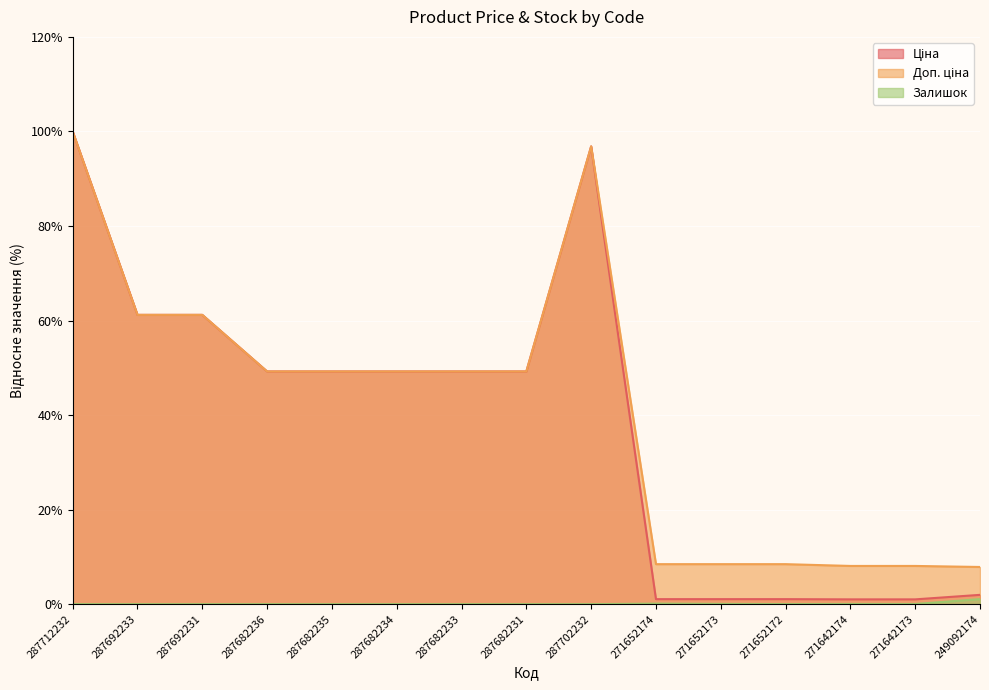

How many lines are shown in the chart?

3